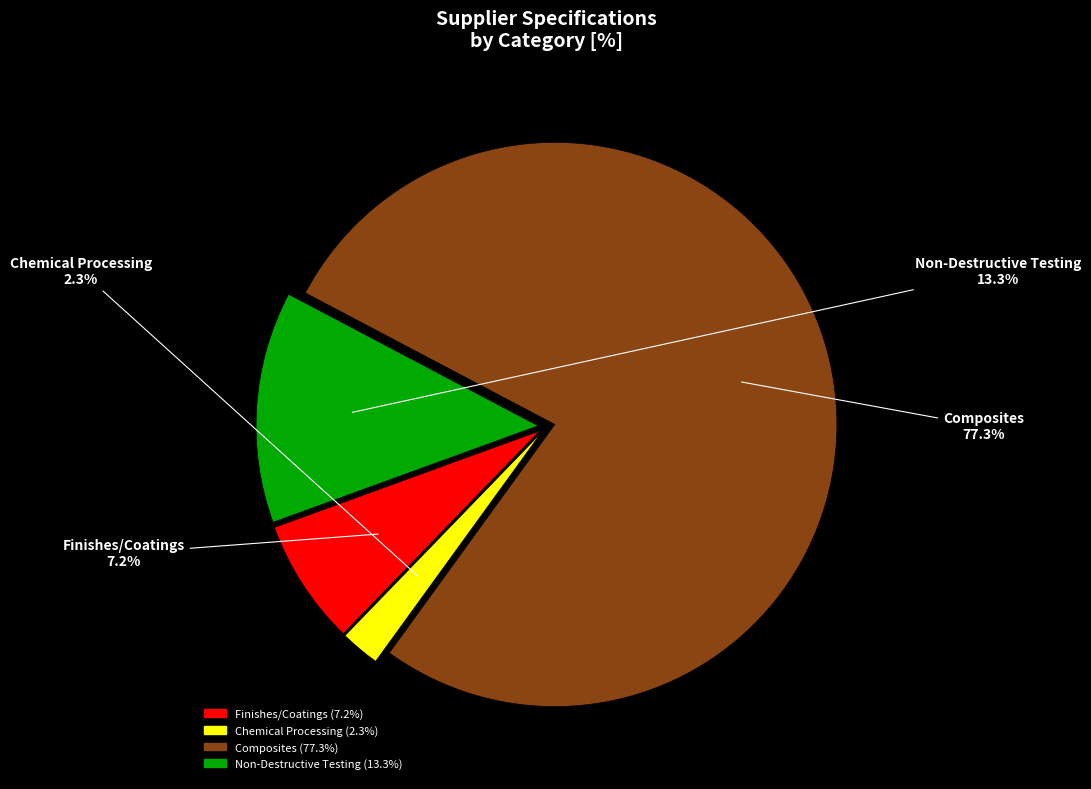

Is there any slice that represents more than half of the pie?

Yes